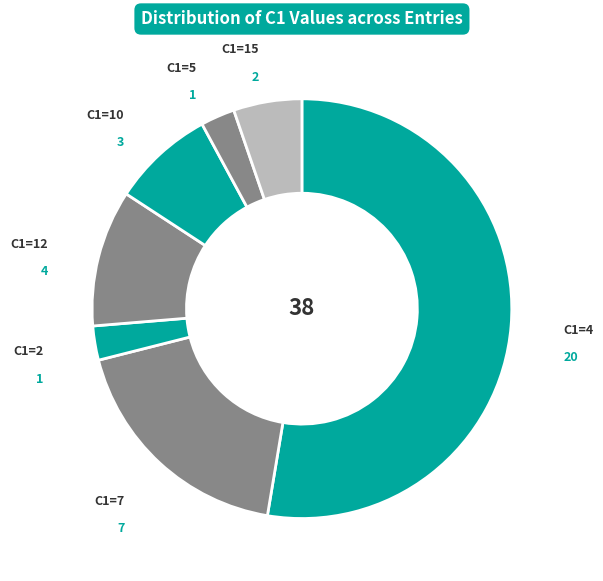

How many slices are in this pie chart?

7